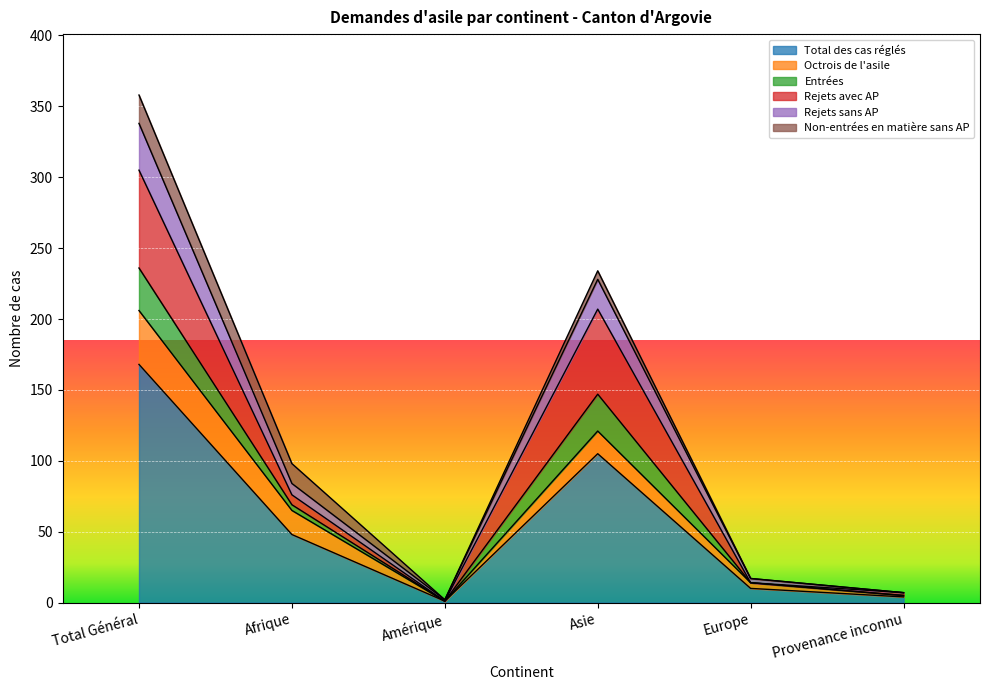

Where is the first local maximum for Entrées?

Asie